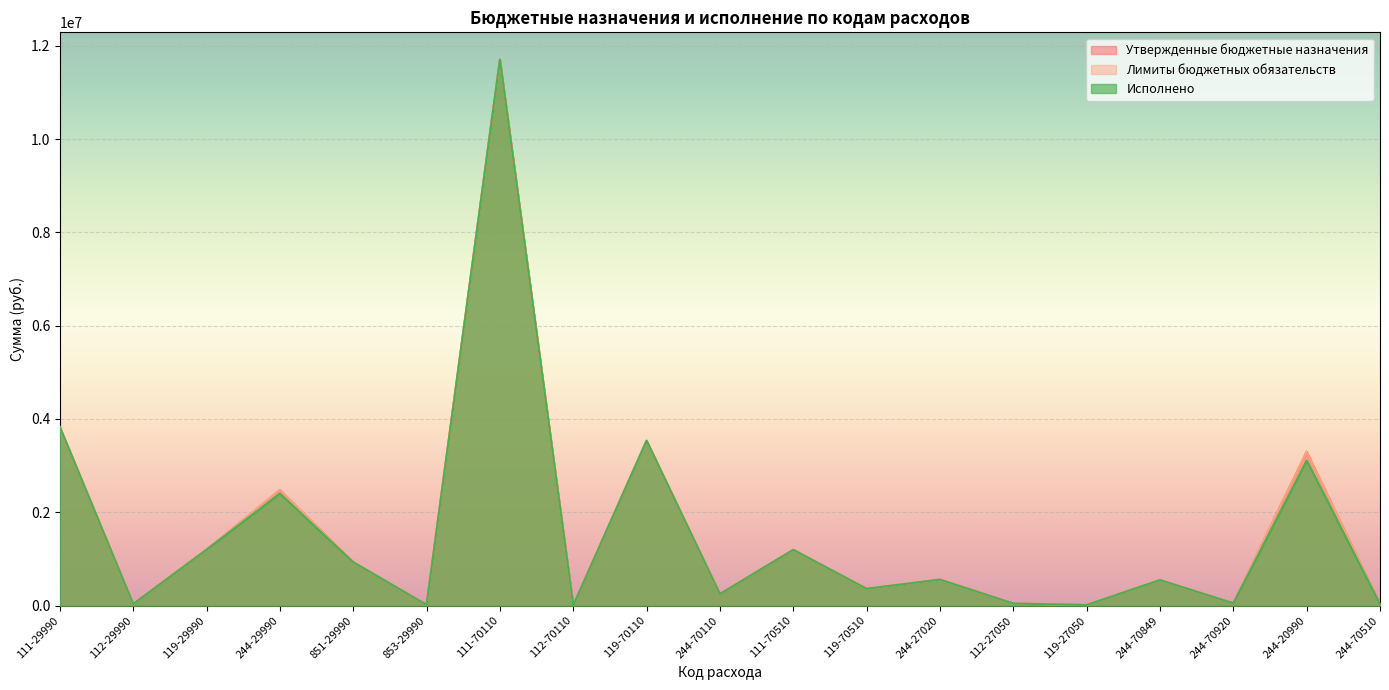

What is the maximum value shown in the chart?

11700923.4